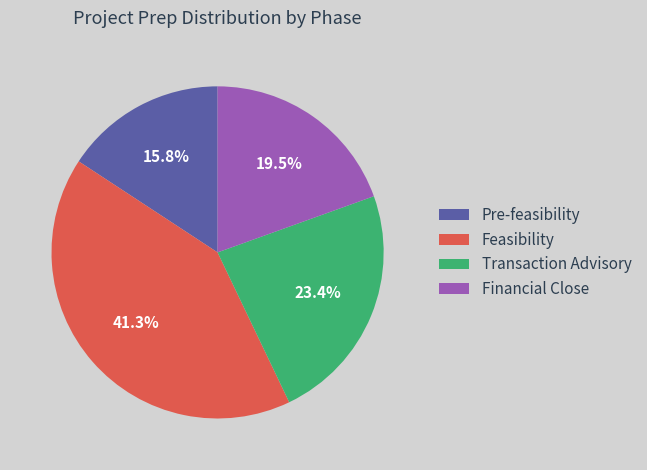

Approximately how many times larger is the value at Financial Close compared to Feasibility?

0.5